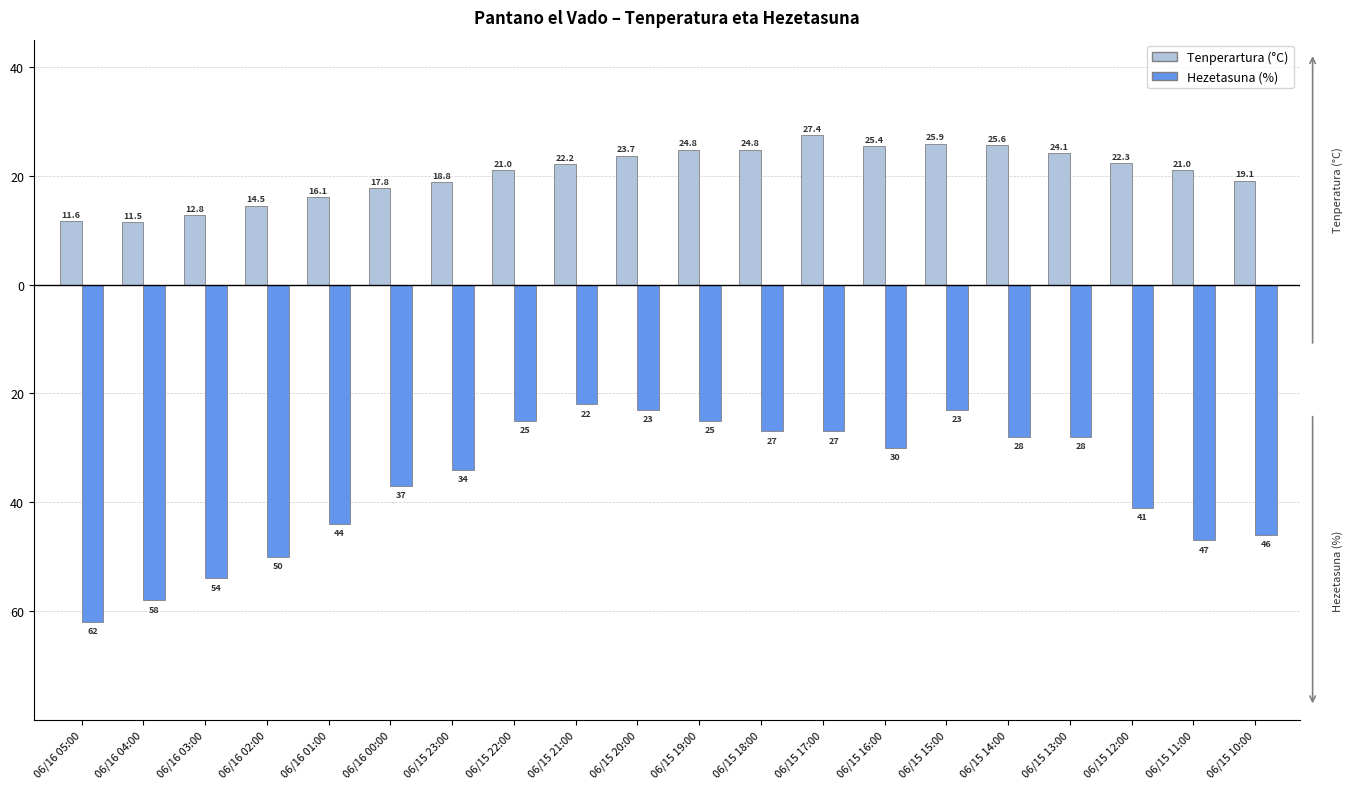

What value does the Tenperartura (°C) series have at 06/16 03:00?

12.8